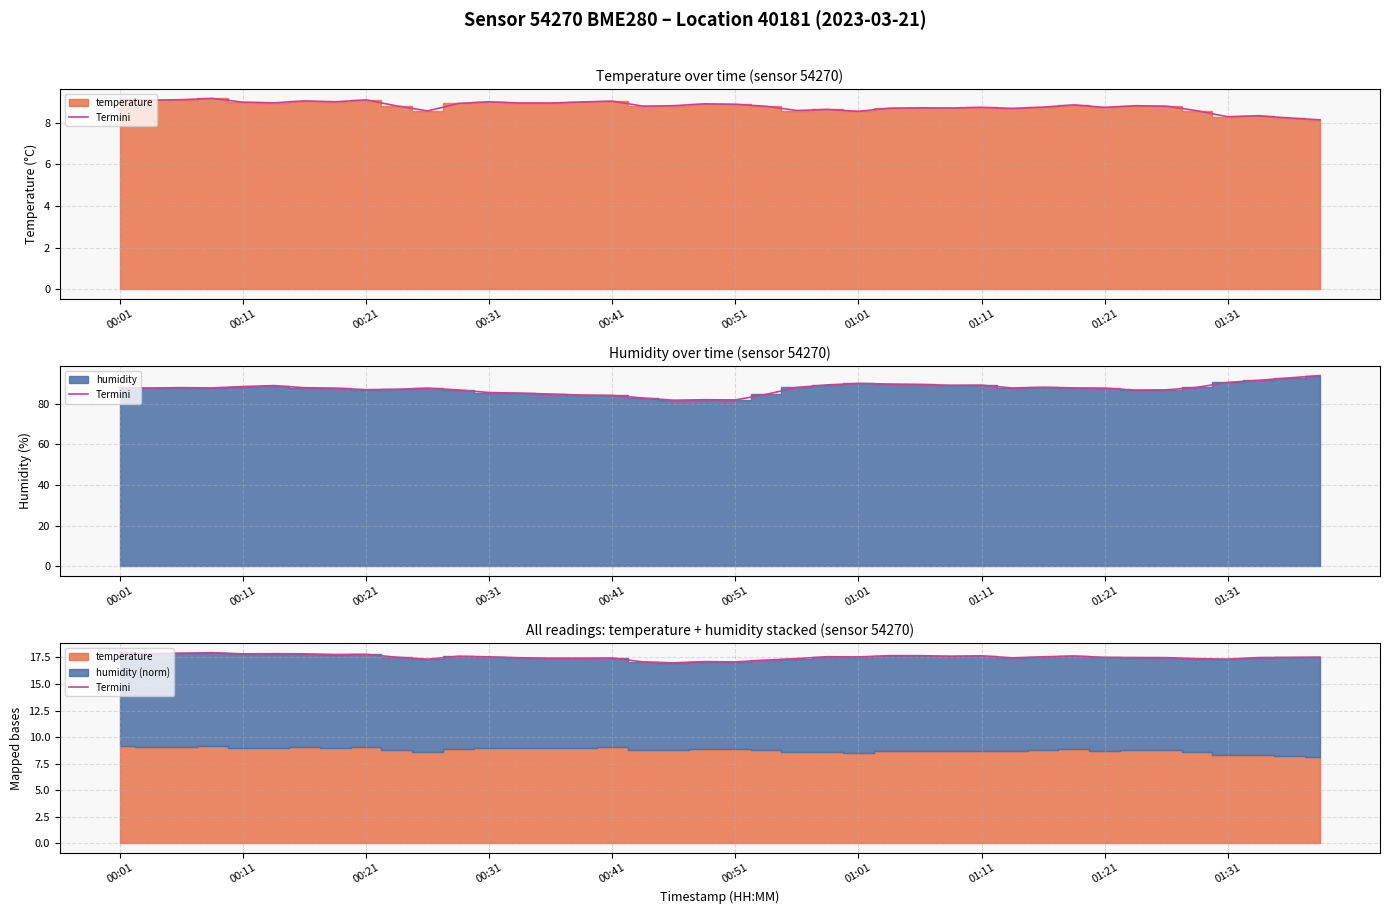

What is the label of the 32nd point from the right?

00:21